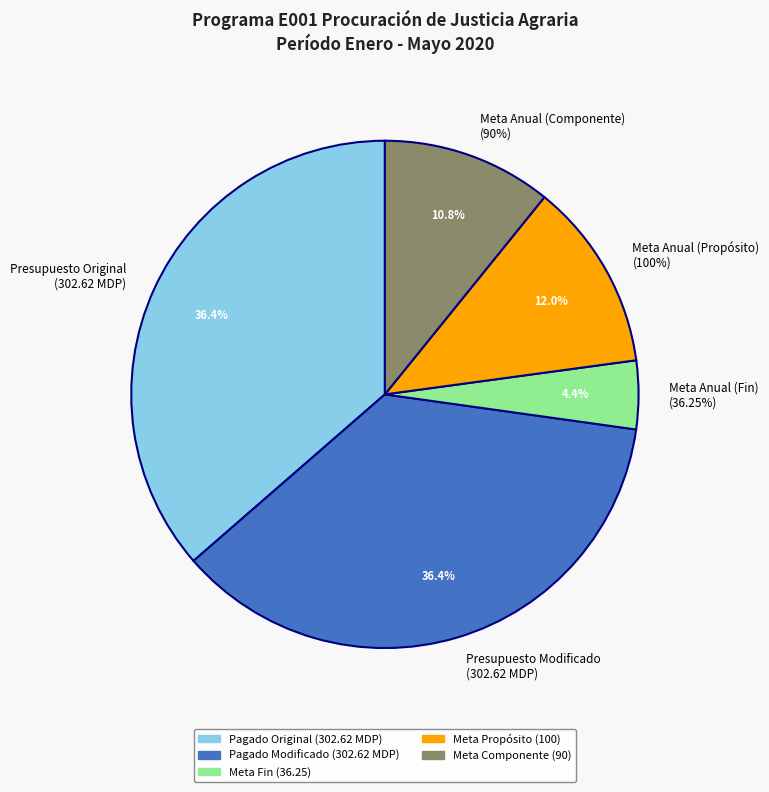

Which slice is the smallest?

Meta Anual Programada (Fin)